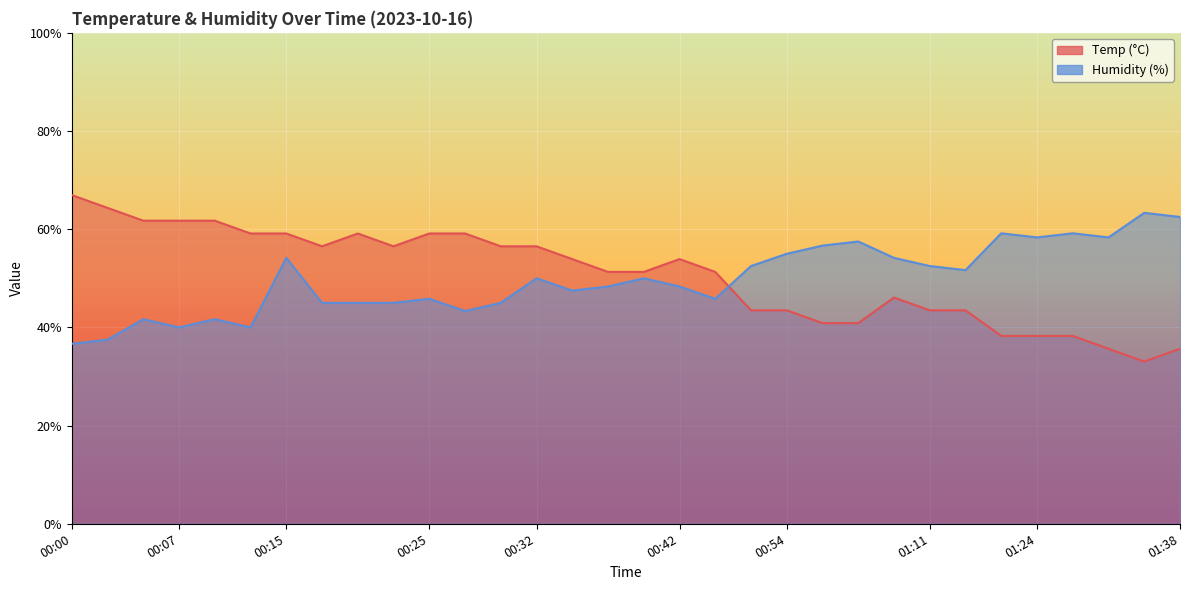

Which category has the highest value in the Temp series?

00:00